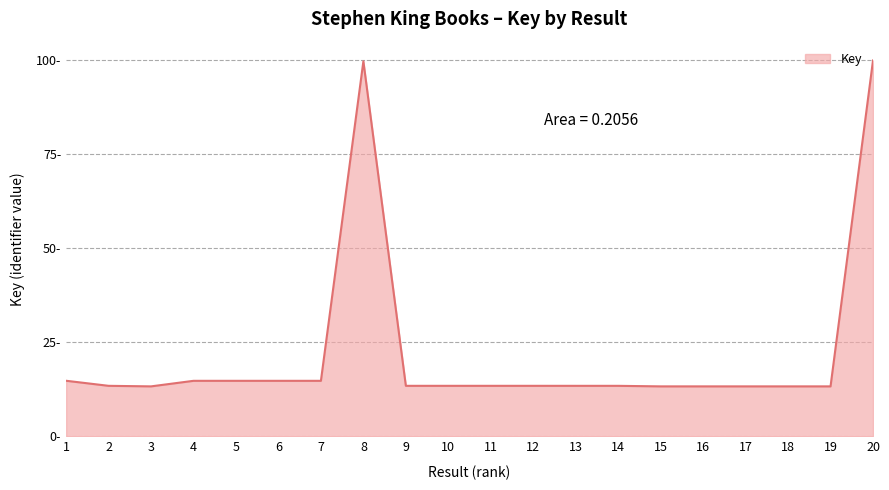

Is this an area chart (filled region under the line)?

Yes